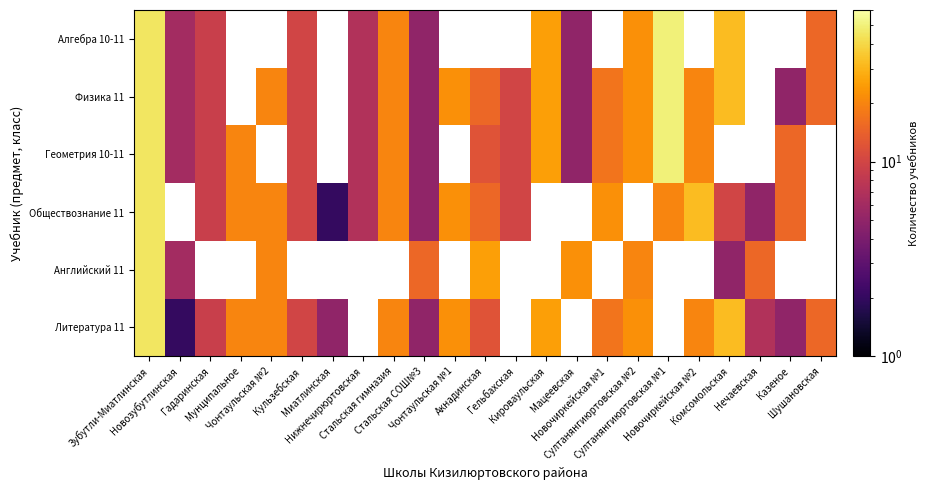

Which has a higher value, Новочиркейская №1 or Гельбахская?

Гельбахская